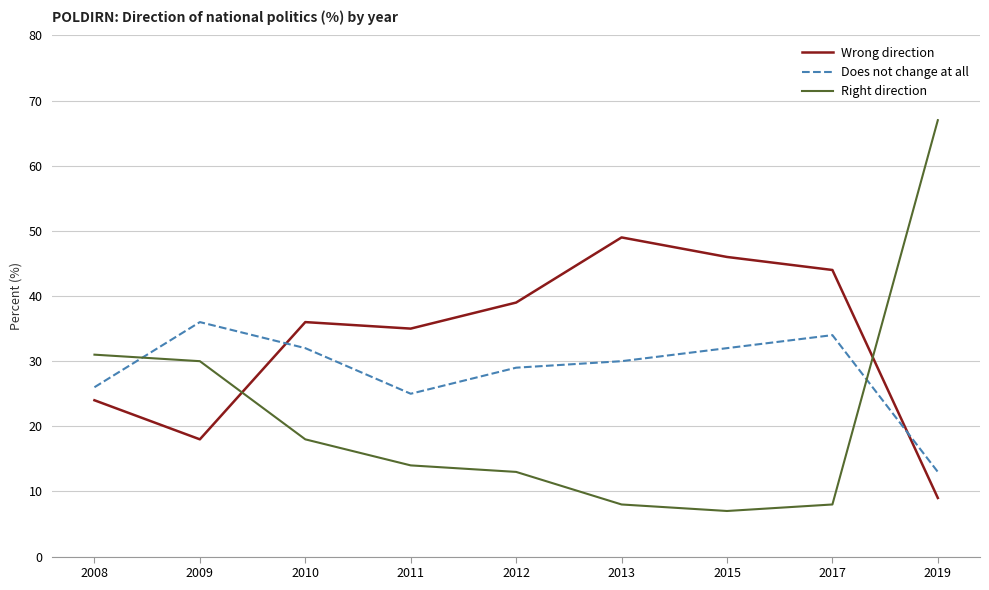

How many times do Does not change at all and Right direction cross each other?

2